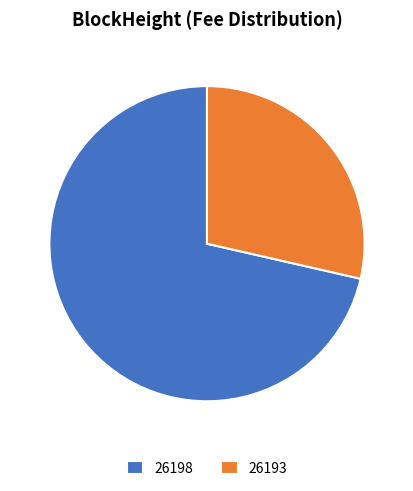

What is the largest slice in the pie chart?

26198